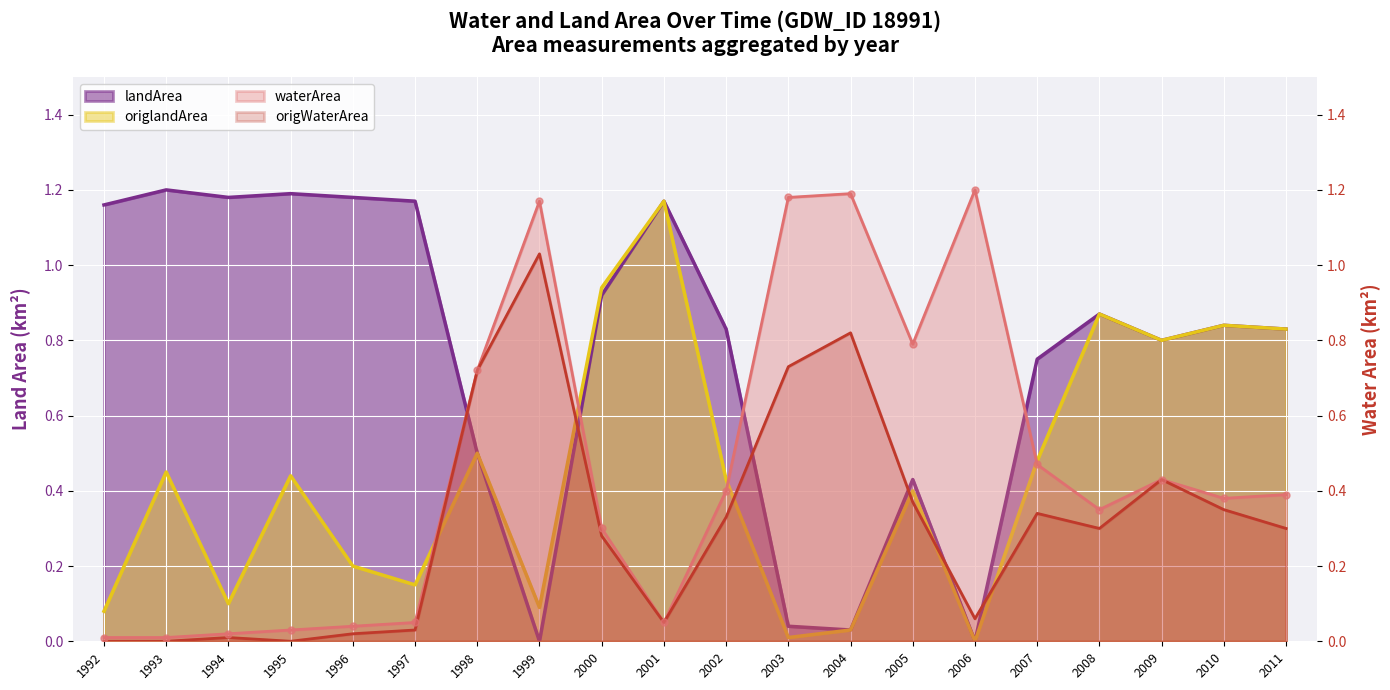

At which category is the sum across all series the highest?

2009